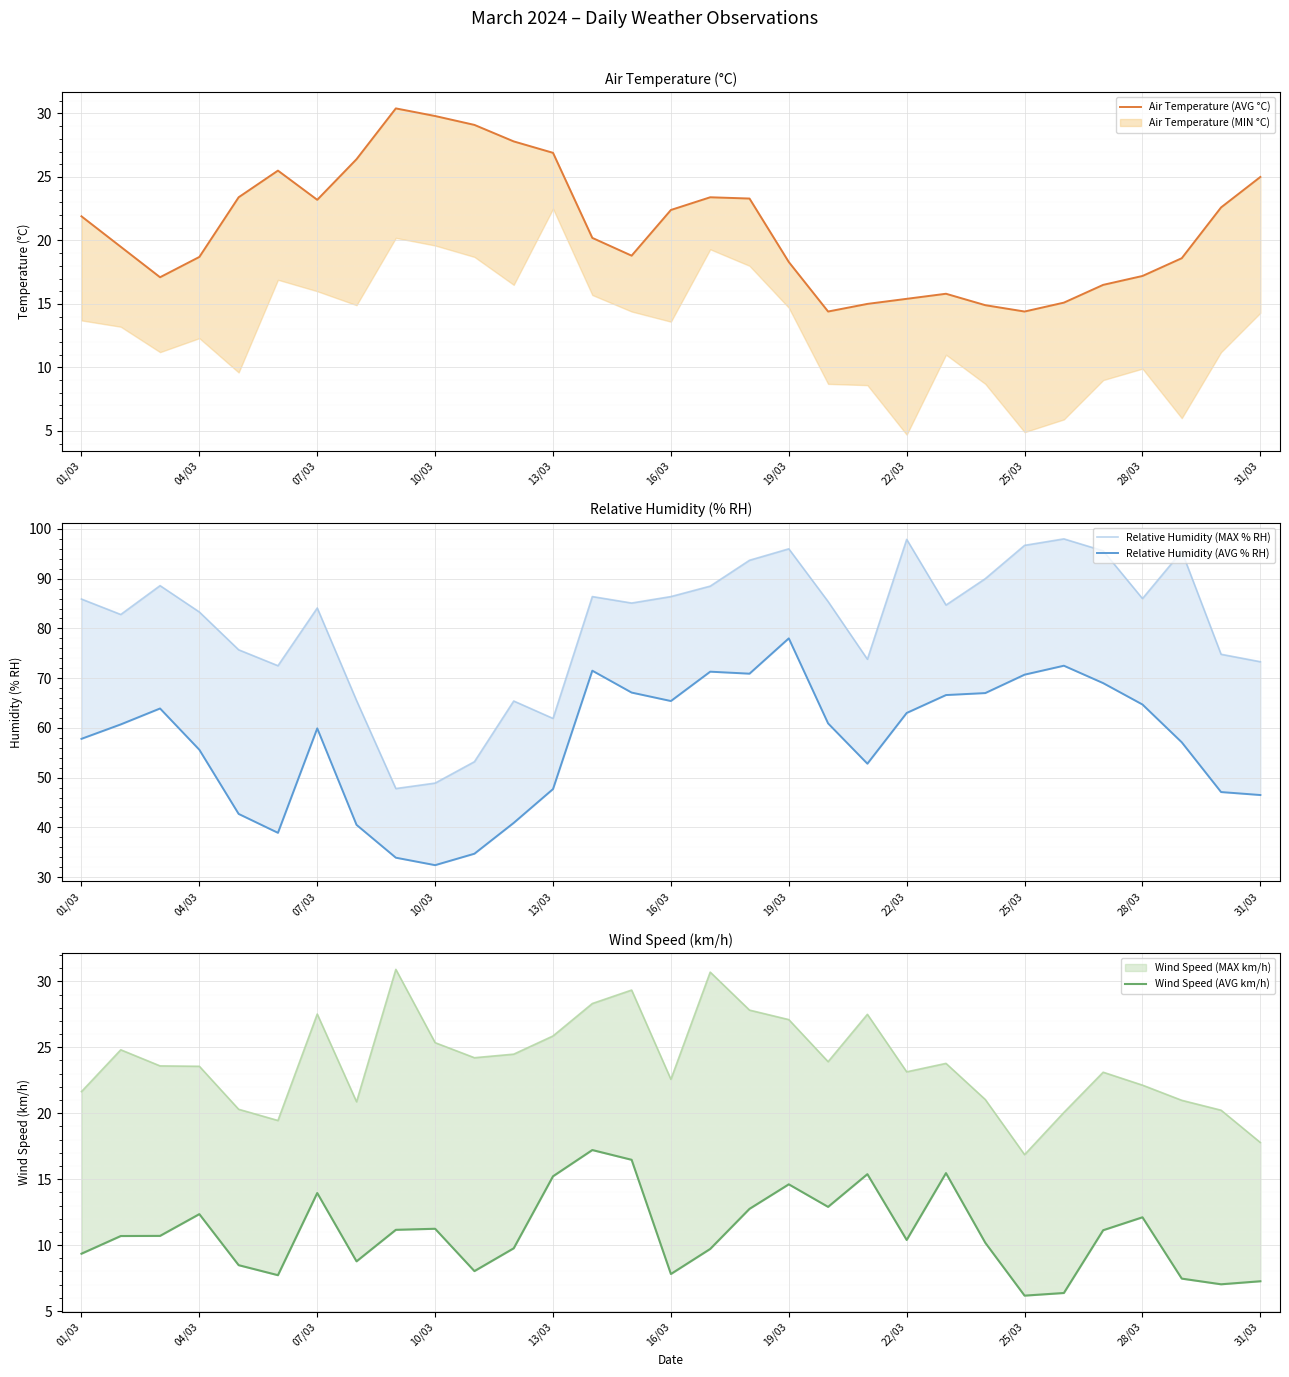

Which category has the highest value in the Relative Humidity (MAX % RH) series?

25